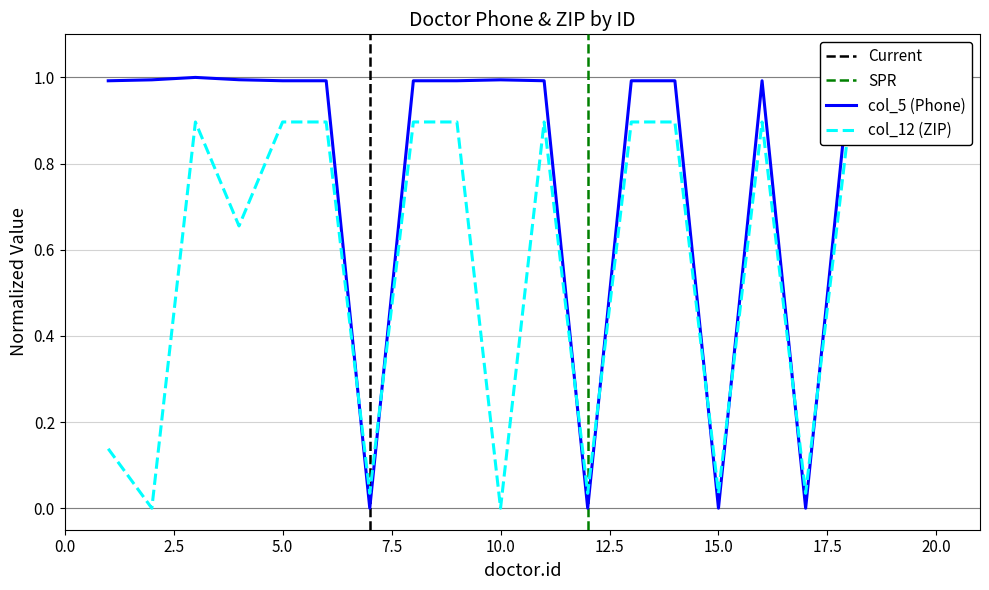

True or false: col_5 (Phone) has a value of 0.4 at 7.

False